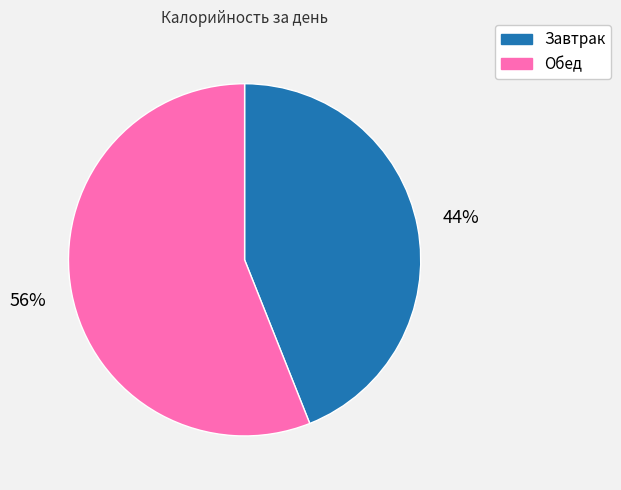

Does any single category account for the majority?

Yes